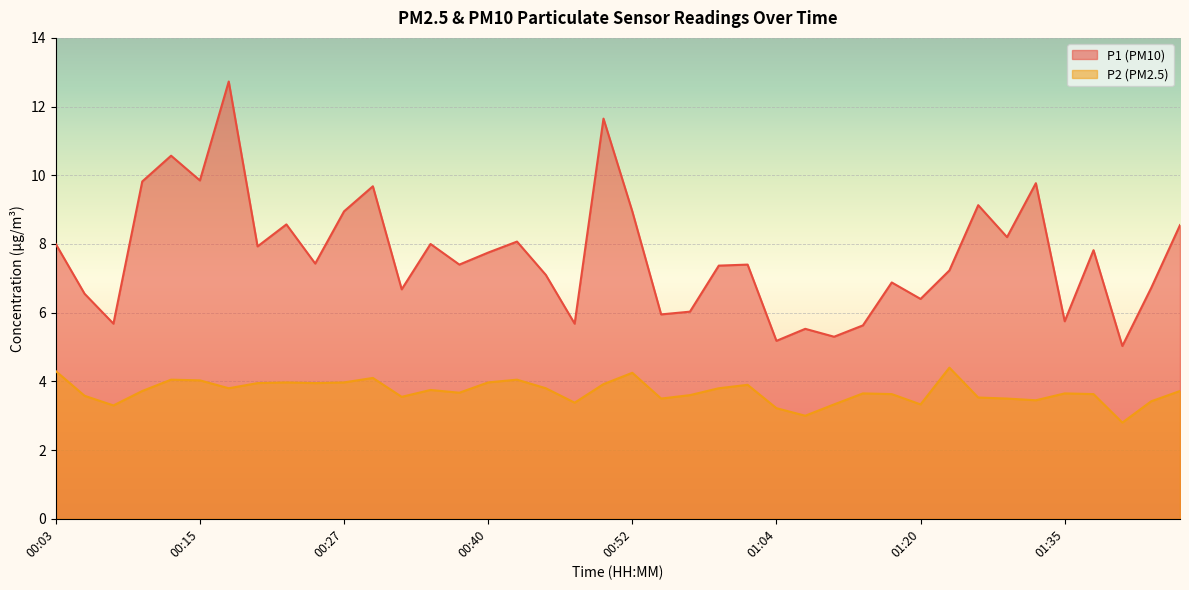

True or false: P2 and P1 intersect in this chart.

False